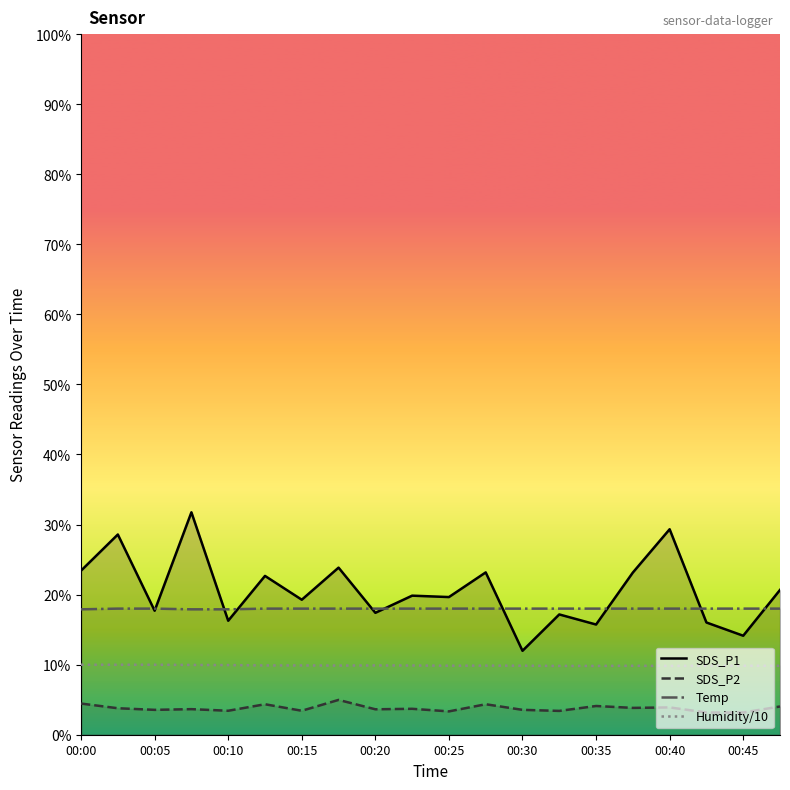

How many lines are shown in the chart?

4